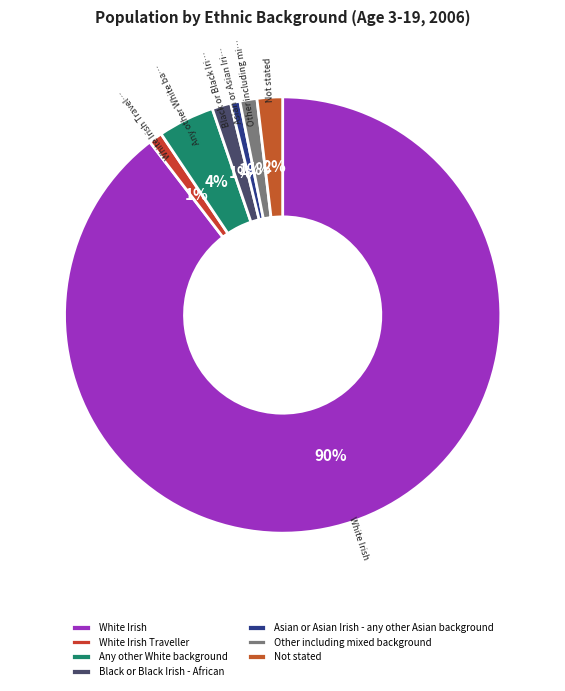

How many segments does this pie chart have?

7